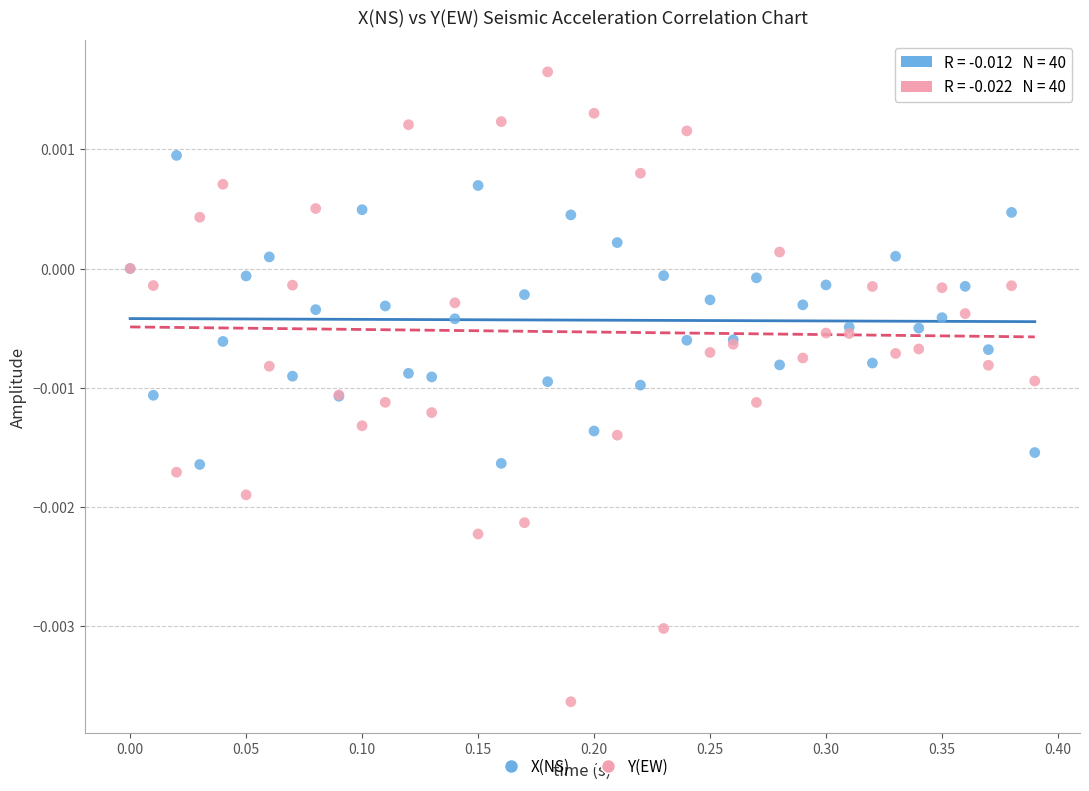

Which series has the widest spread of Y values?

Y(EW)